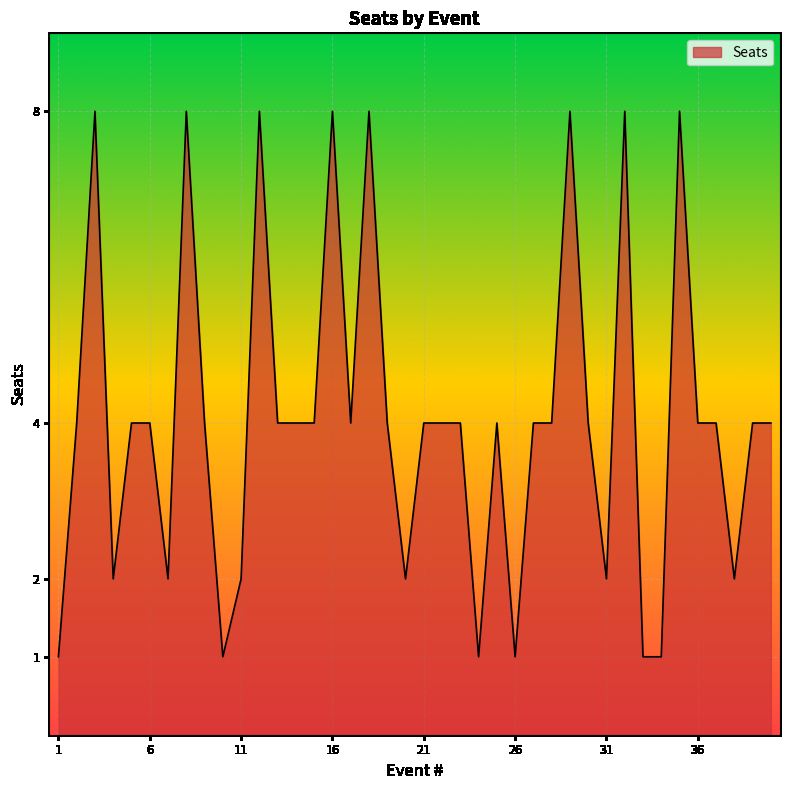

What is the maximum value shown in the chart?

8